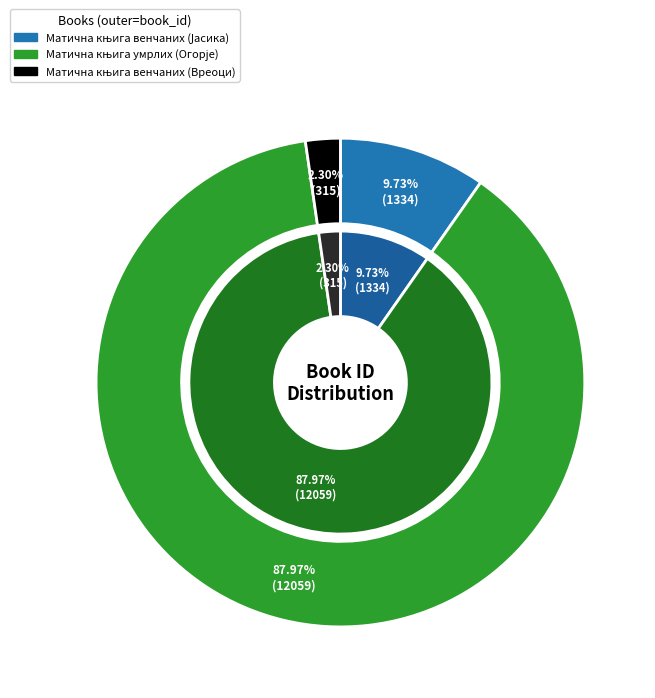

What is the change in value from Матична књига венчаних (Јасика) to Матична књига умрлих (Огорје)?

+10725